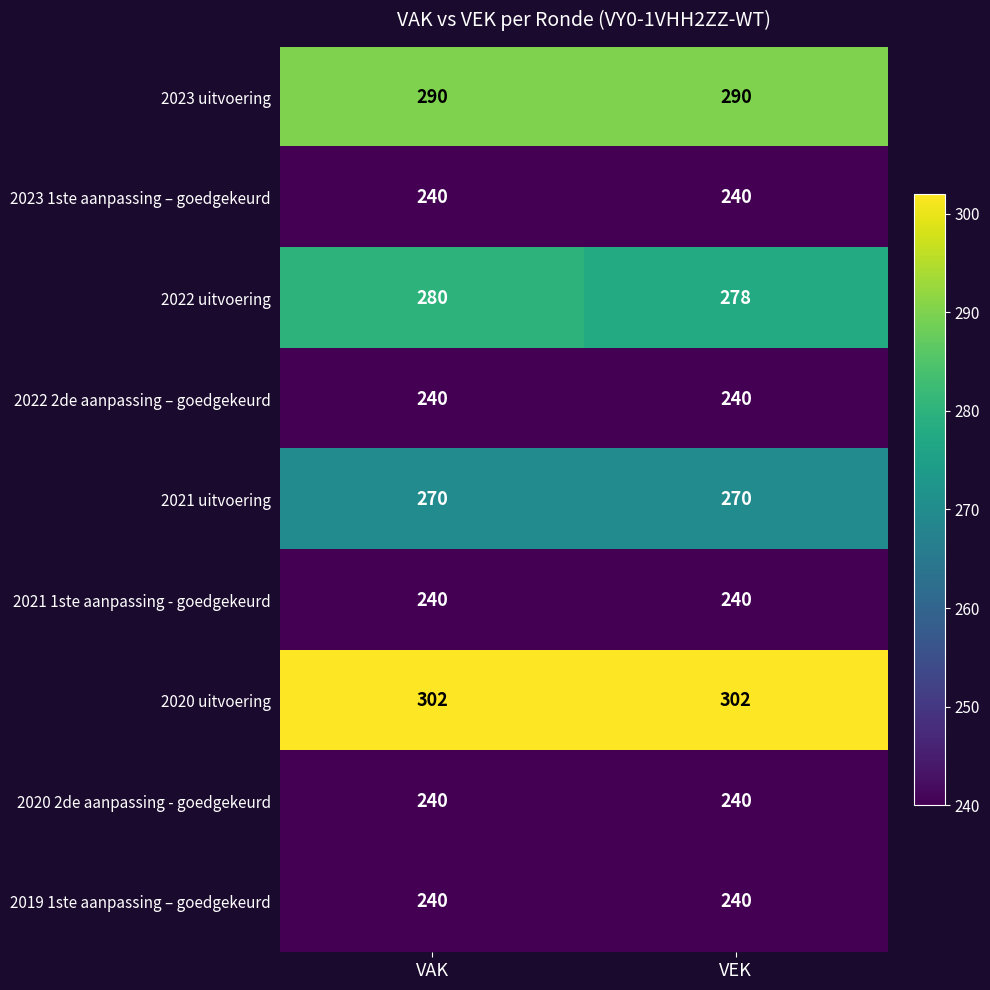

Which series changed the most between VAK and VEK?

2022 uitvoering